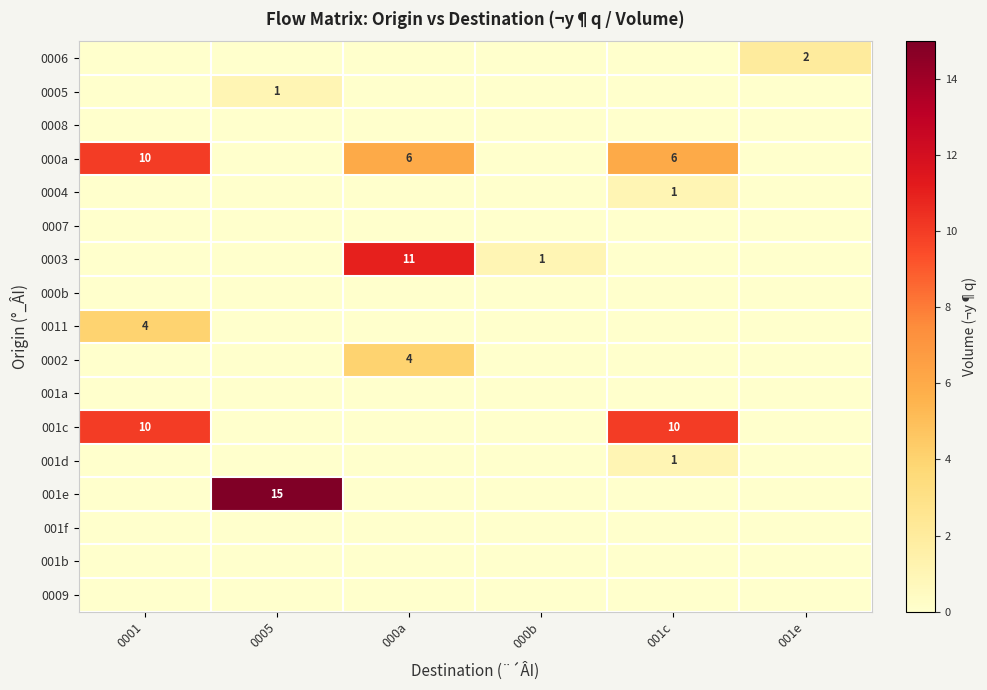

What is the total value across all series at 0005?

16